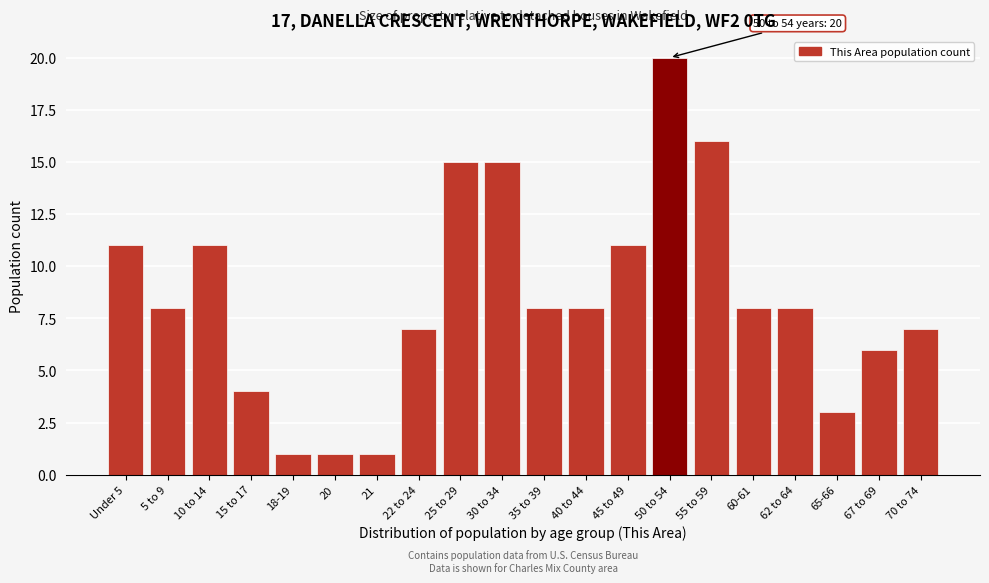

Reading left to right, extract all data points from this chart.

Under 5=11	5 to 9=8	10 to 14=11	15 to 17=4	18-19=1	20=1	21=1	22 to 24=7	25 to 29=15	30 to 34=15	35 to 39=8	40 to 44=8	45 to 49=11	50 to 54=20	55 to 59=16	60-61=8	62 to 64=8	65-66=3	67 to 69=6	70 to 74=7